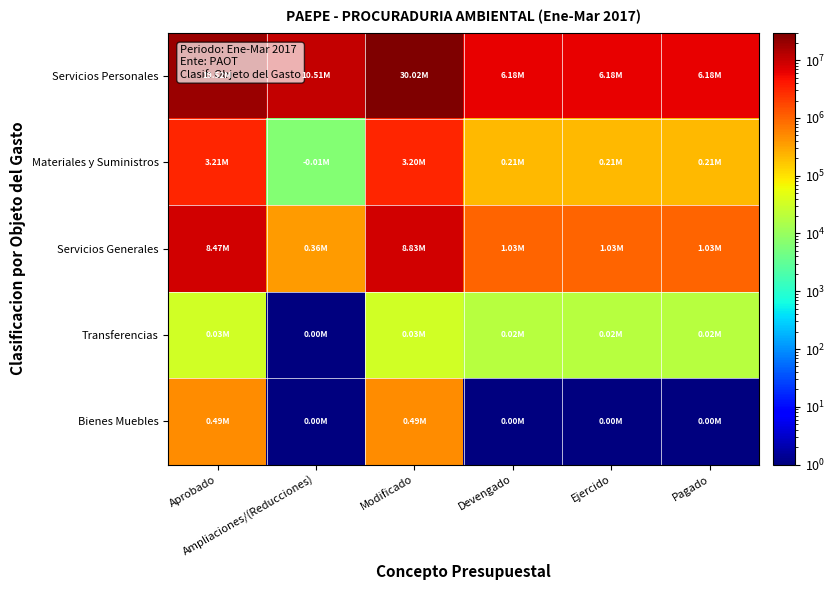

Between Devengado and Pagado, which series saw the biggest shift?

Servicios Personales